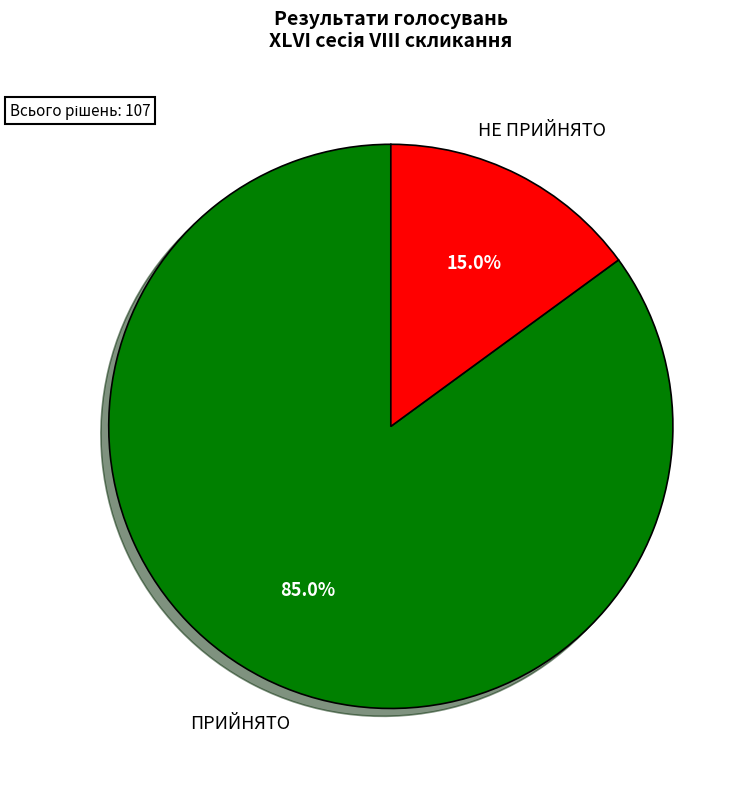

Is there any slice that represents more than half of the pie?

Yes